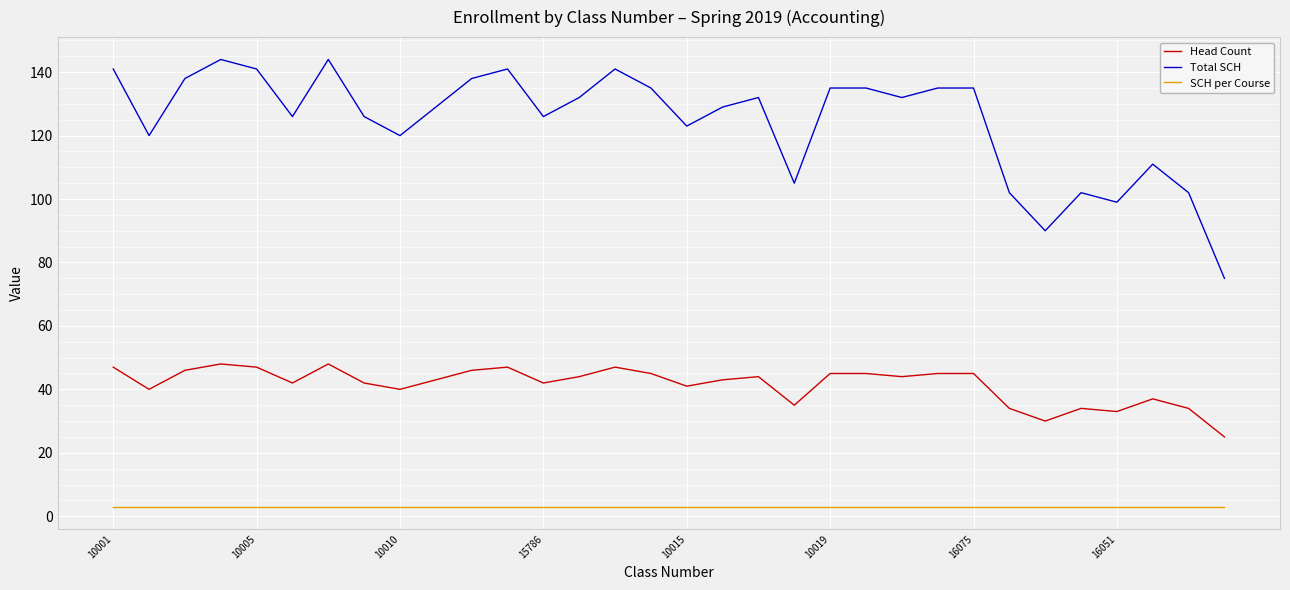

Reading right to left, extract all data points from this chart.

Head Count: 25	34	37	33	34	30	34	45	45	44	45	45	35	44	43	41	45	47	44	42	47	46	43	40	42	48	42	47	48	46	40	47
Total SCH: 75	102	111	99	102	90	102	135	135	132	135	135	105	132	129	123	135	141	132	126	141	138	129	120	126	144	126	141	144	138	120	141
SCH per Course: 3	3	3	3	3	3	3	3	3	3	3	3	3	3	3	3	3	3	3	3	3	3	3	3	3	3	3	3	3	3	3	3